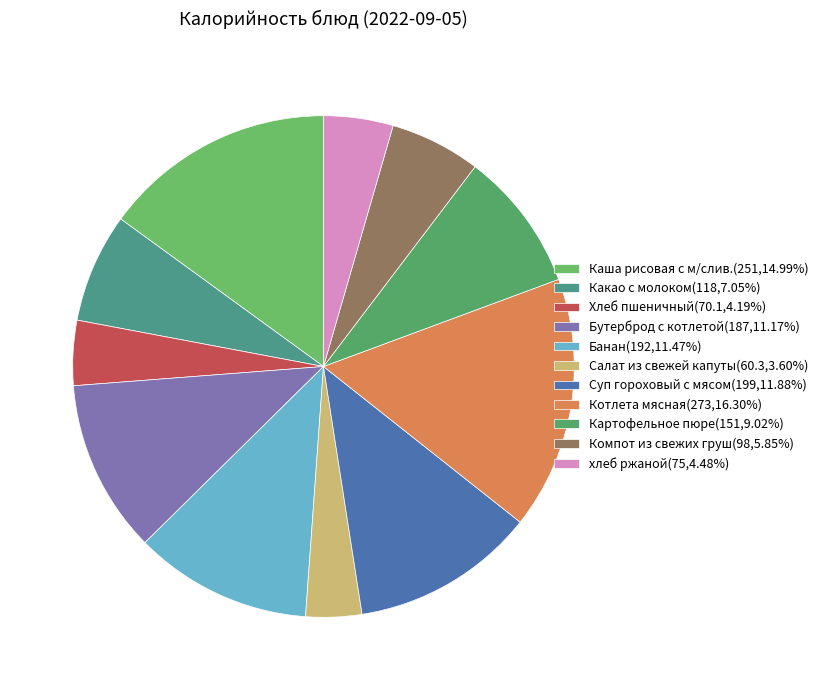

Is the sum of Суп гороховый с мясом and Какао с молоком greater than half?

No